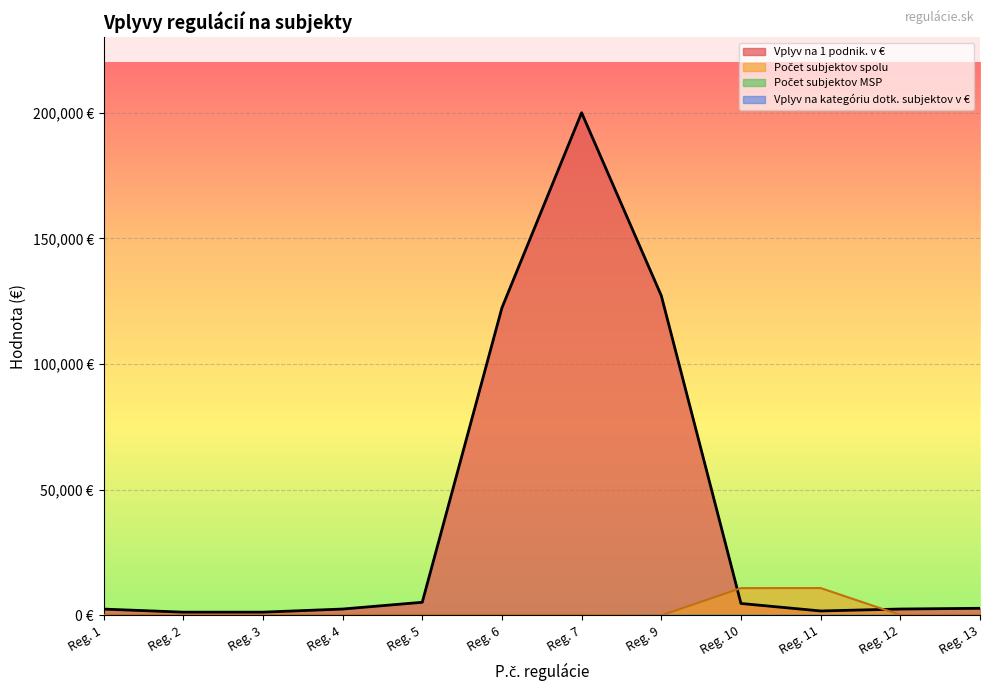

At how many categories does at least one series exceed 144783?

1